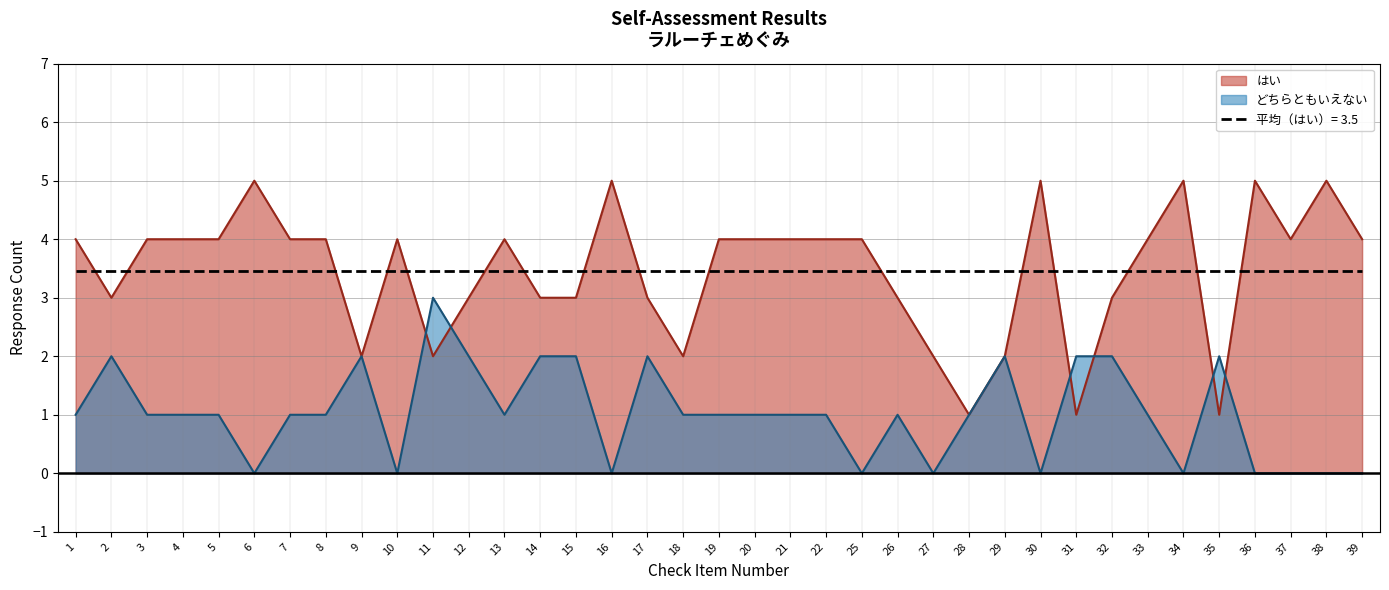

How many interior local valleys does the はい series have?

8